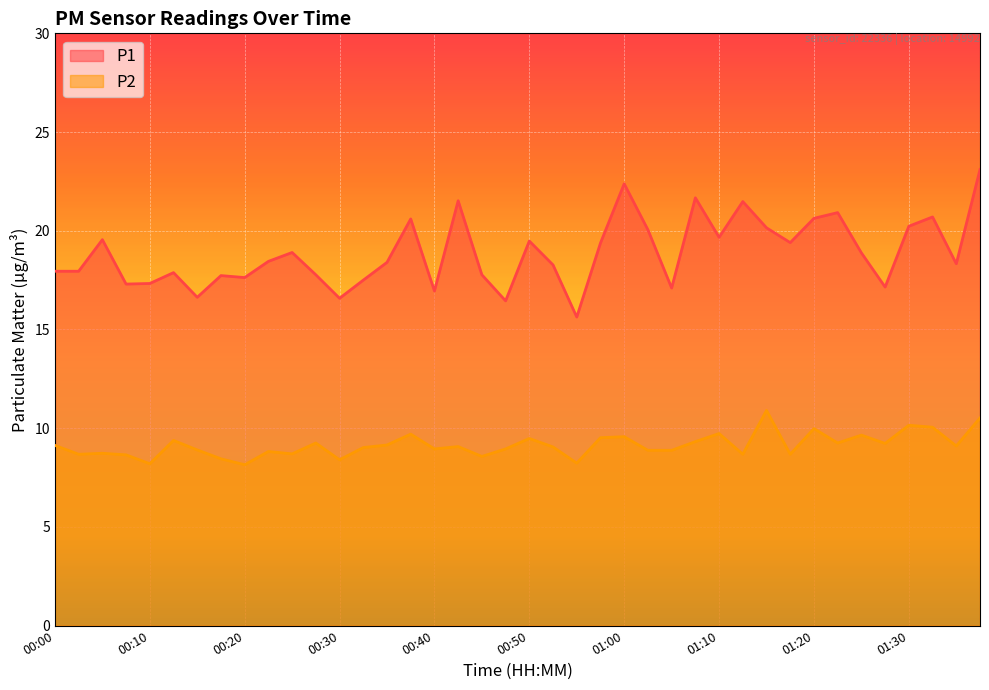

True or false: P1 has more than 0 points higher than both neighbors.

True